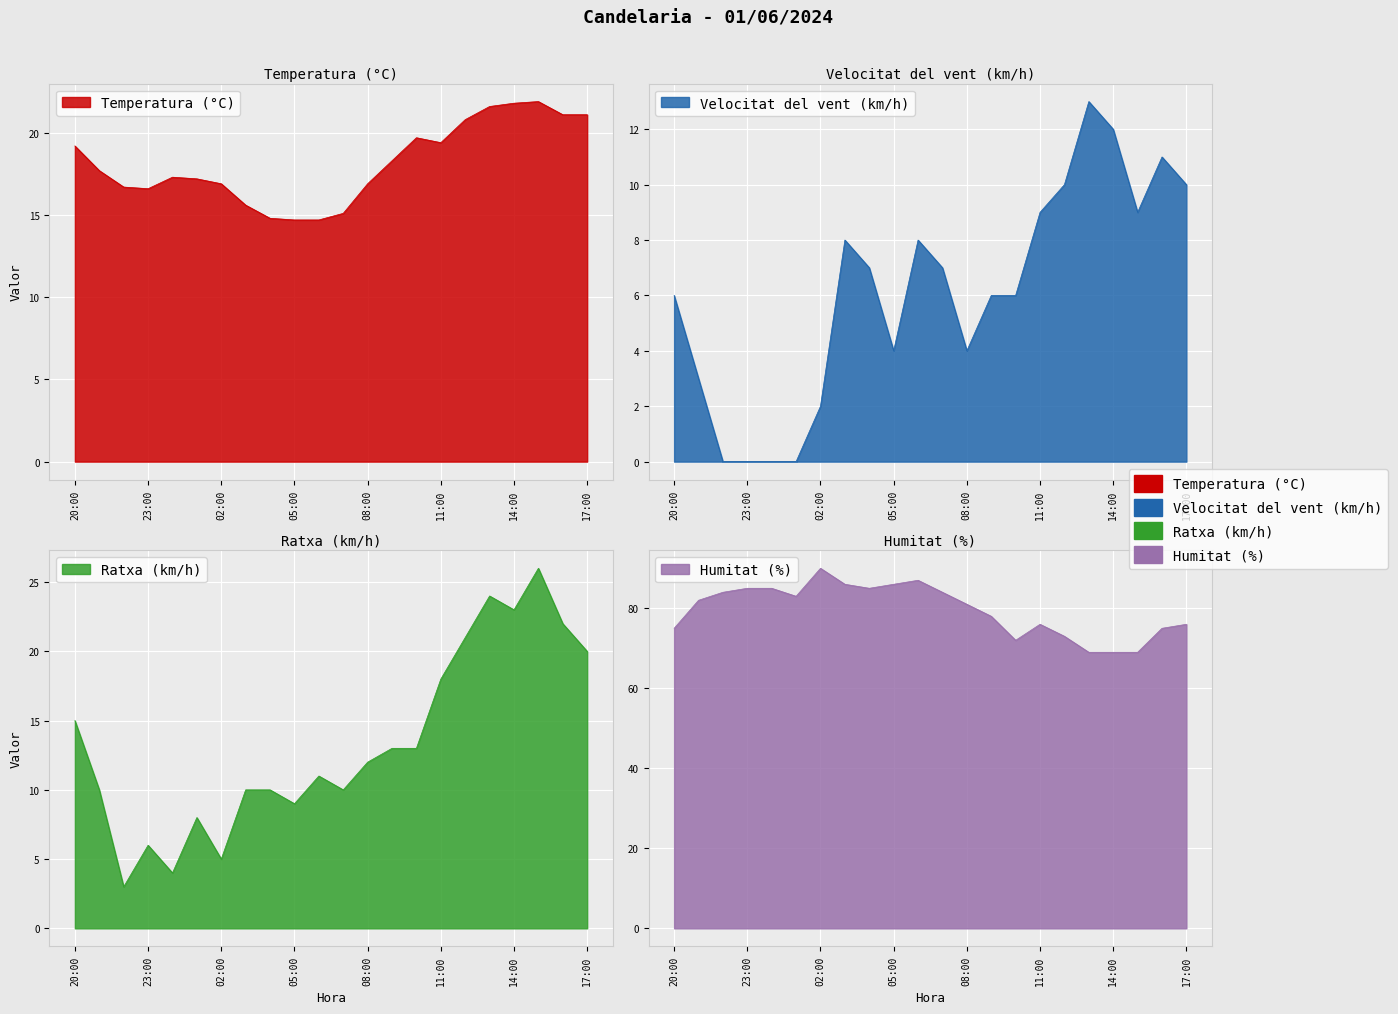

How many values in the Temperatura (°C) series are below 17?

9